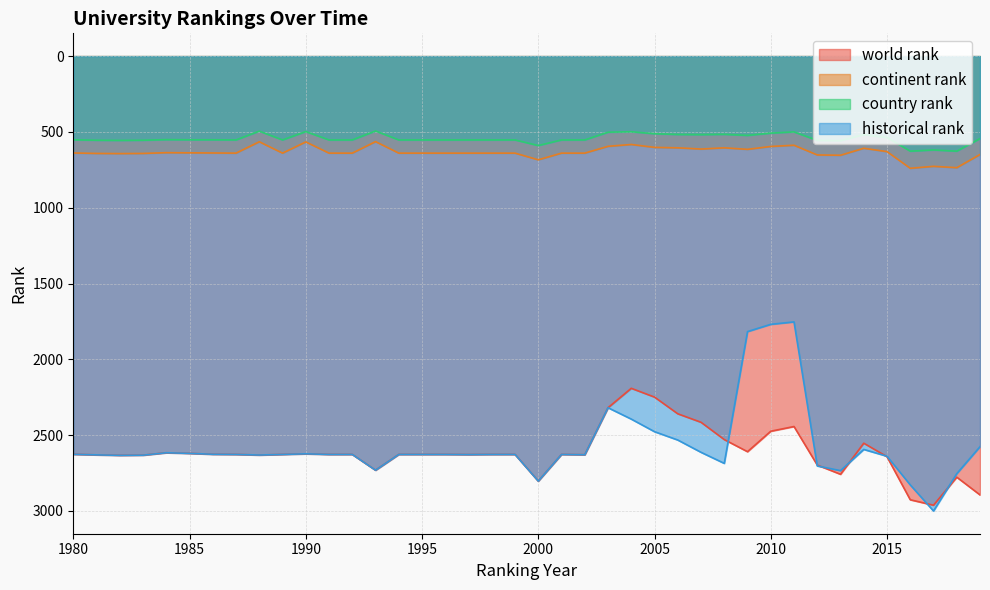

What is the average value of the historical rank series?

2572